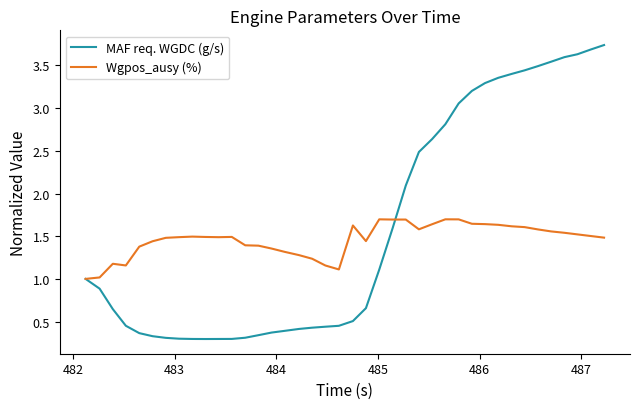

What is the lowest value of the Wgpos_ausy (%) series?

1.0